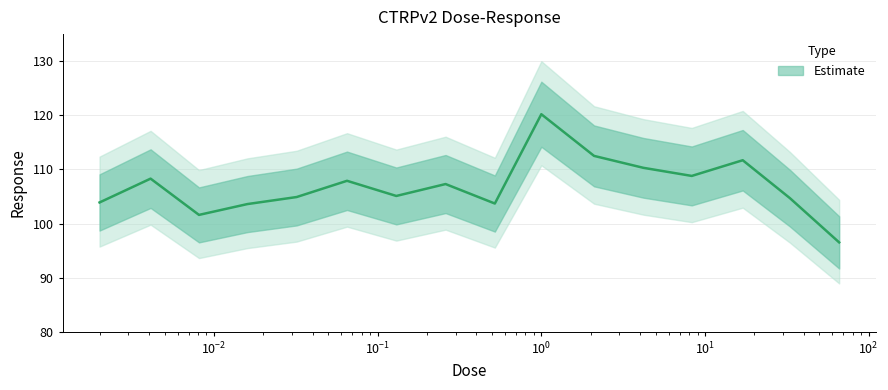

At which label is the value closest to 108?

0.065